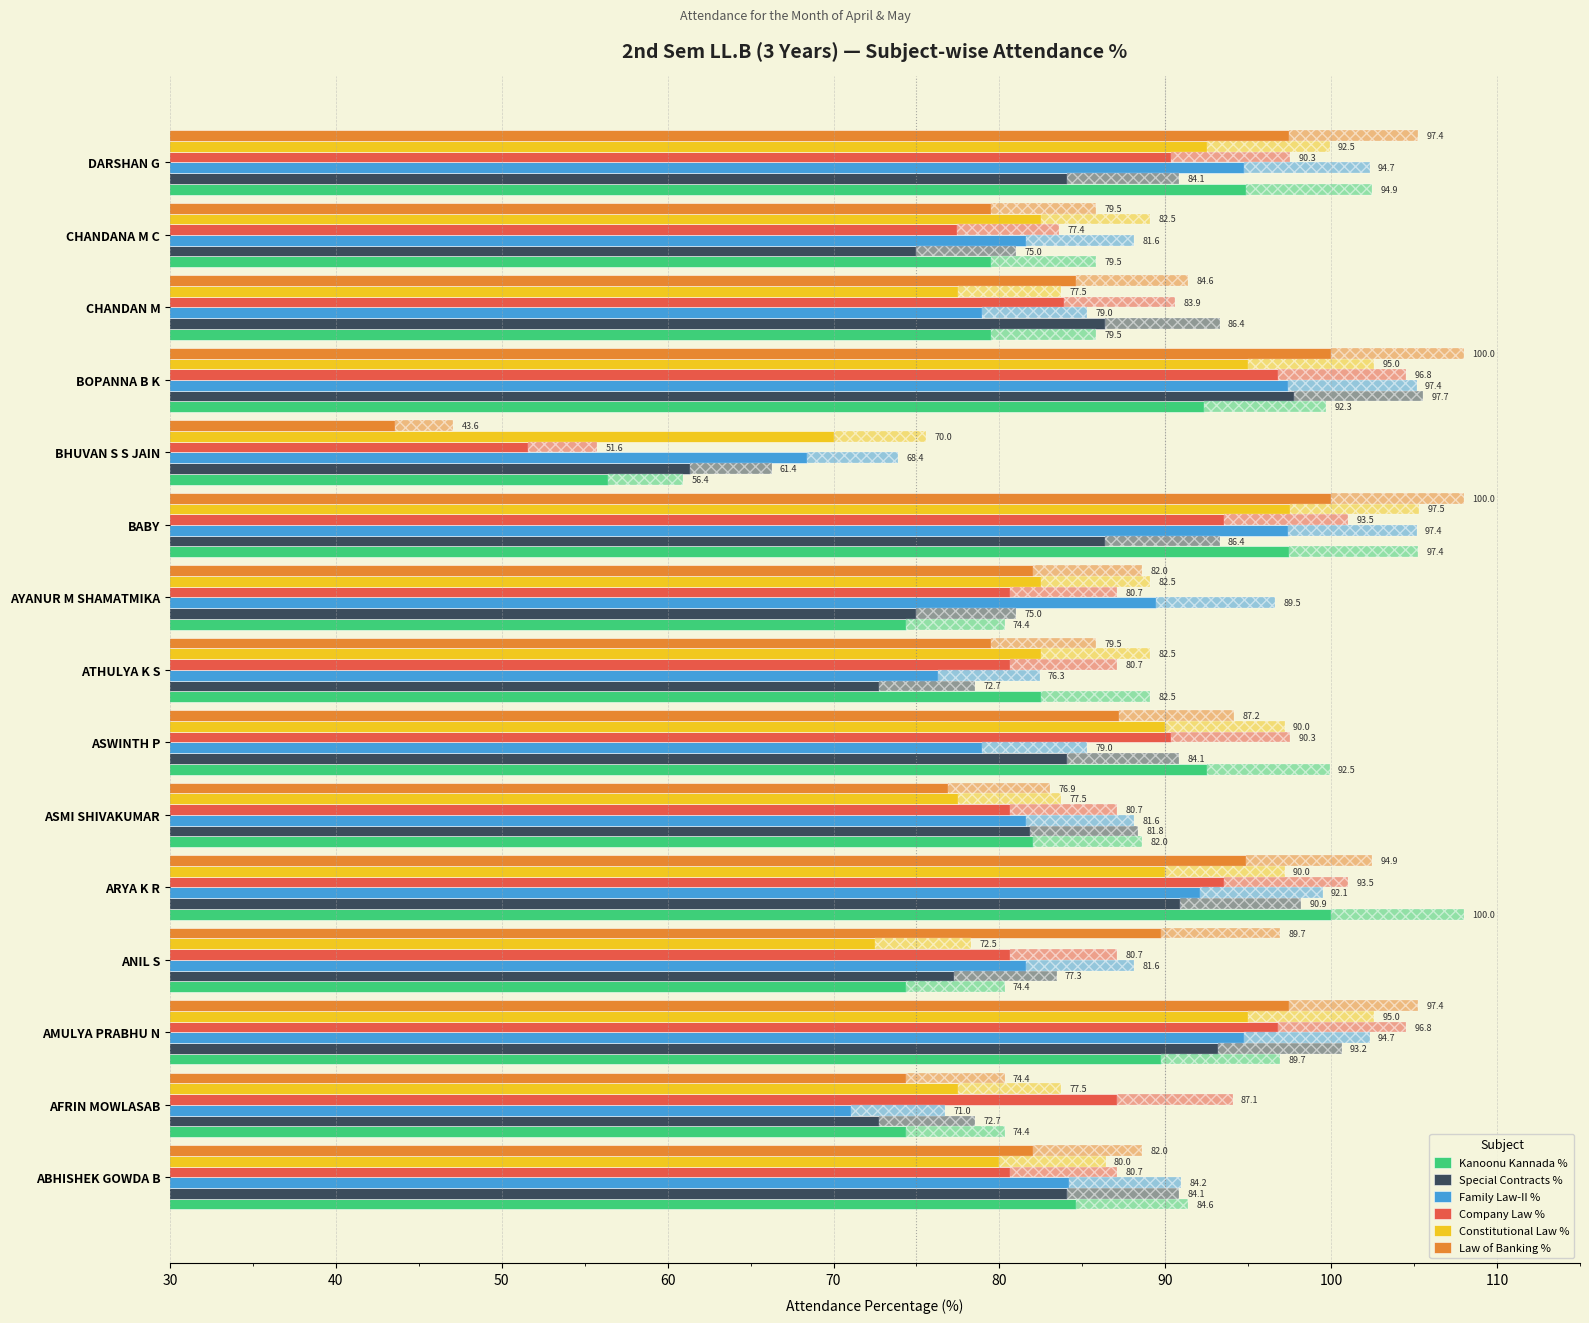

What is the total value across all series at BOPANNA B K?

579.2